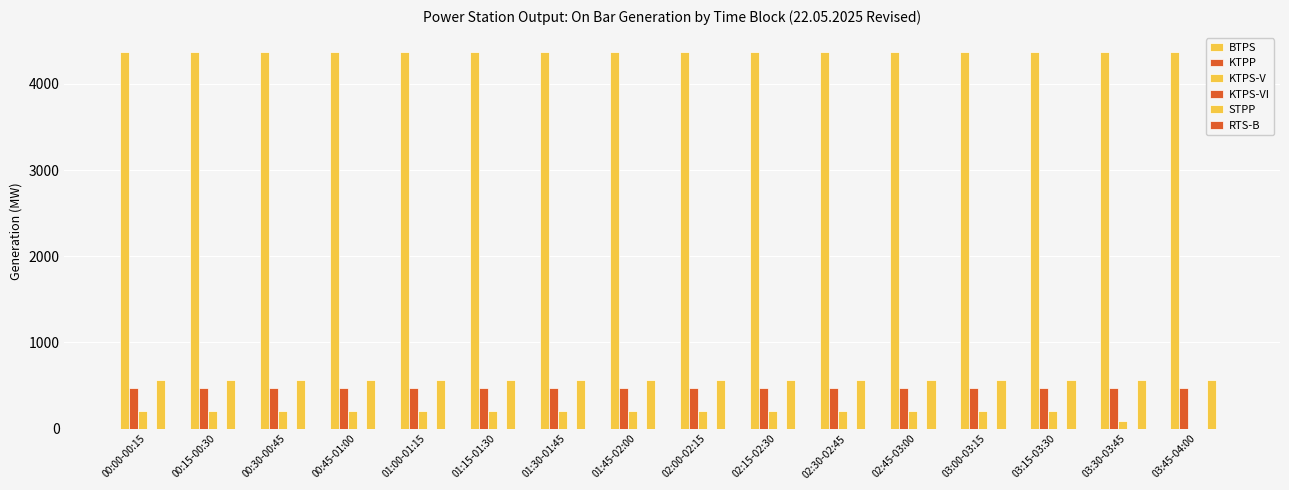

At how many categories does at least one series exceed 1148?

16